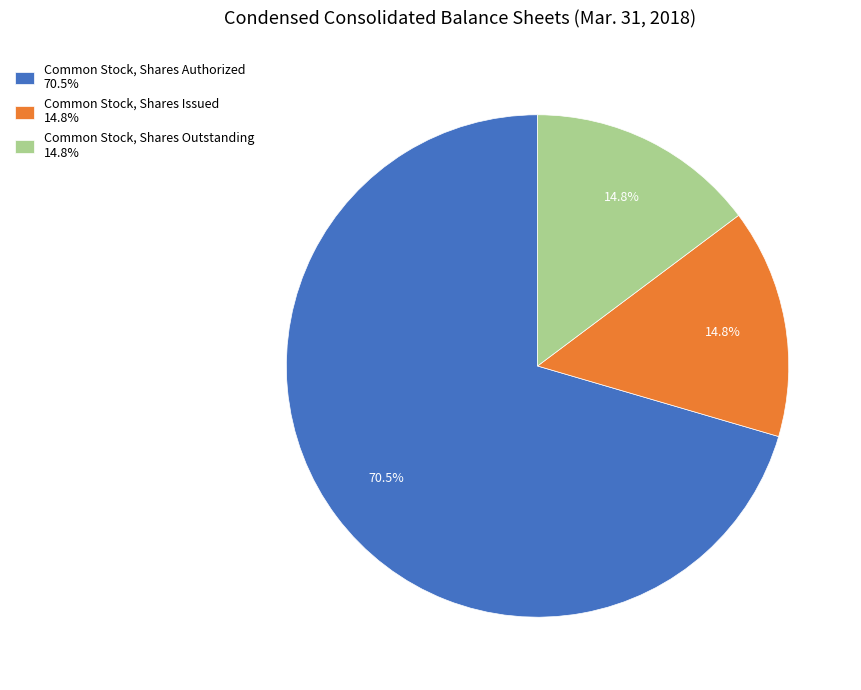

To the nearest percent, what is the combined percentage of Common Stock, Shares Issued and Common Stock, Shares Outstanding?

30%